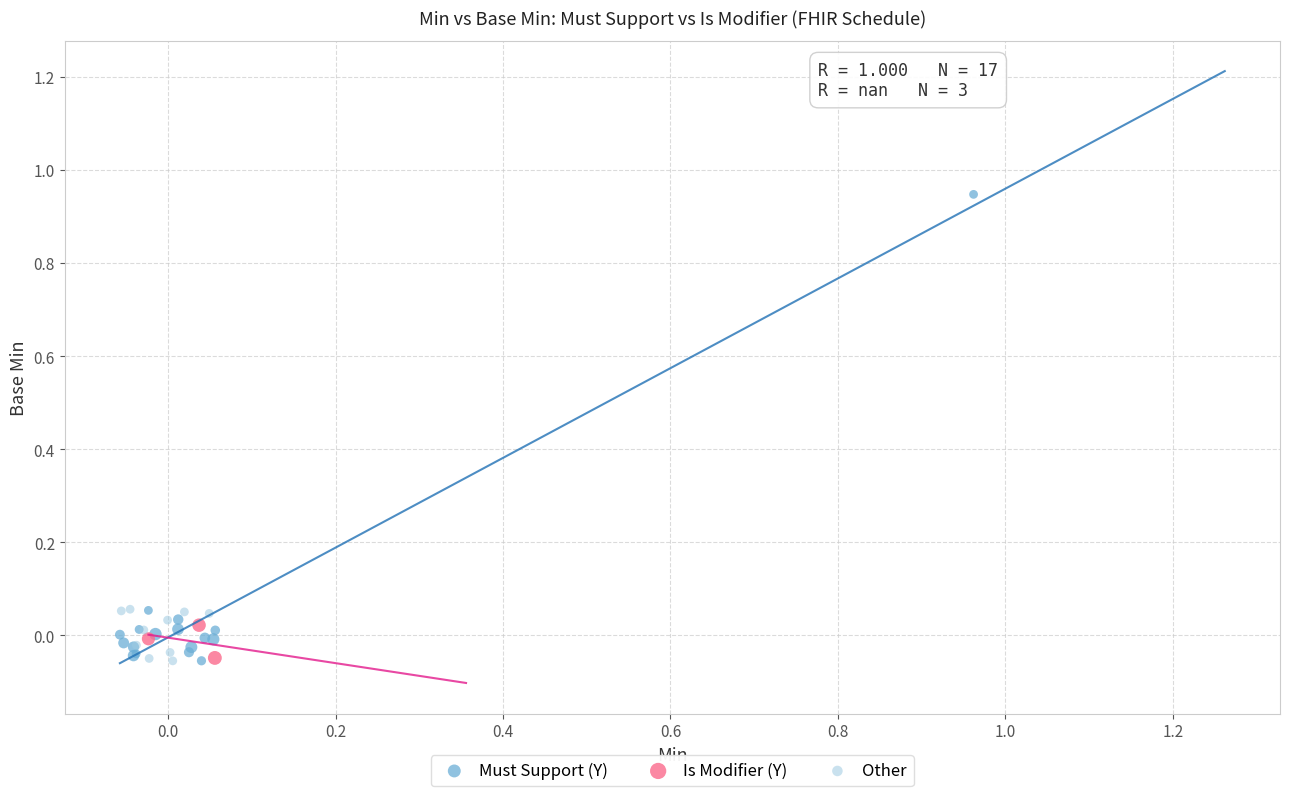

What are all the series names shown in the legend?

Must Support (Y), Is Modifier (Y), Other